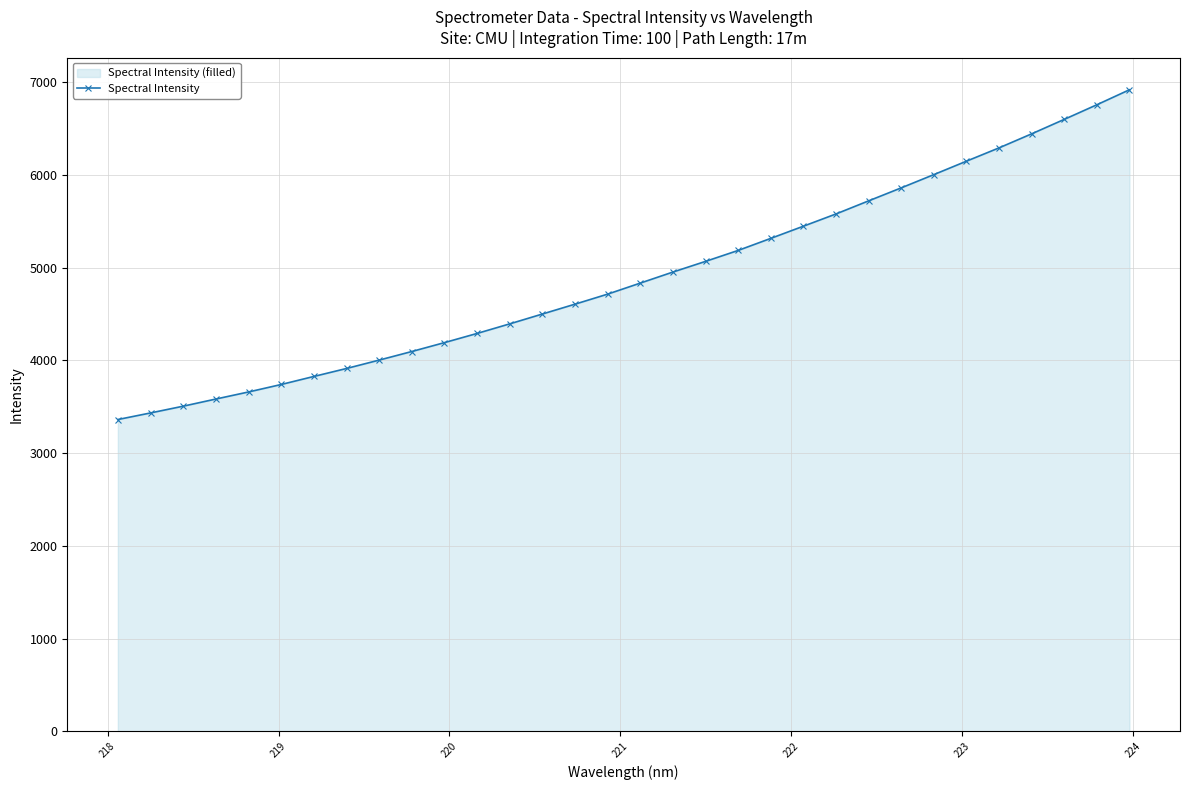

What is the greatest value displayed?

6917.6